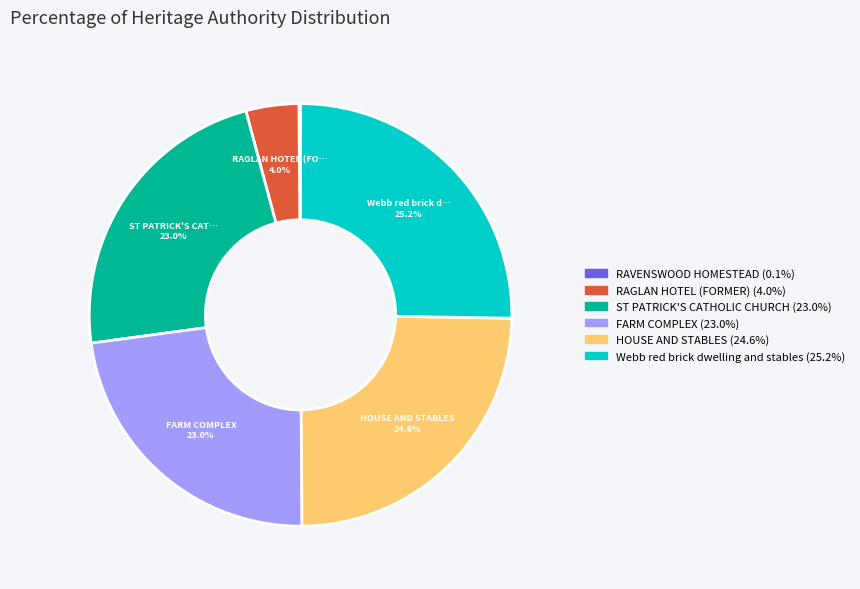

To the nearest percent, what percentage of the pie is FARM COMPLEX?

23%